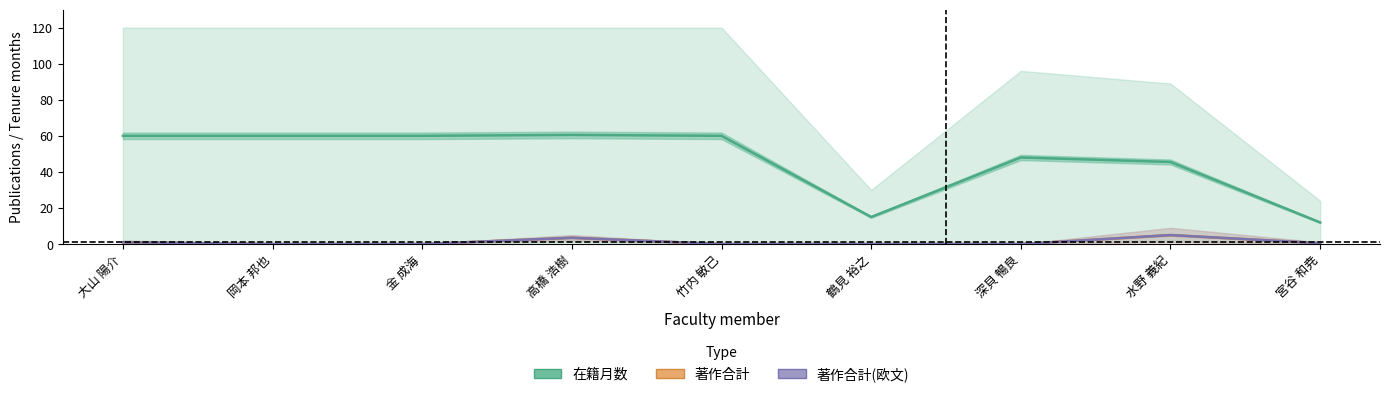

Rank the series at 大山 陽介 from highest to lowest value.

在籍月数, 著作合計, 著作合計(欧文)